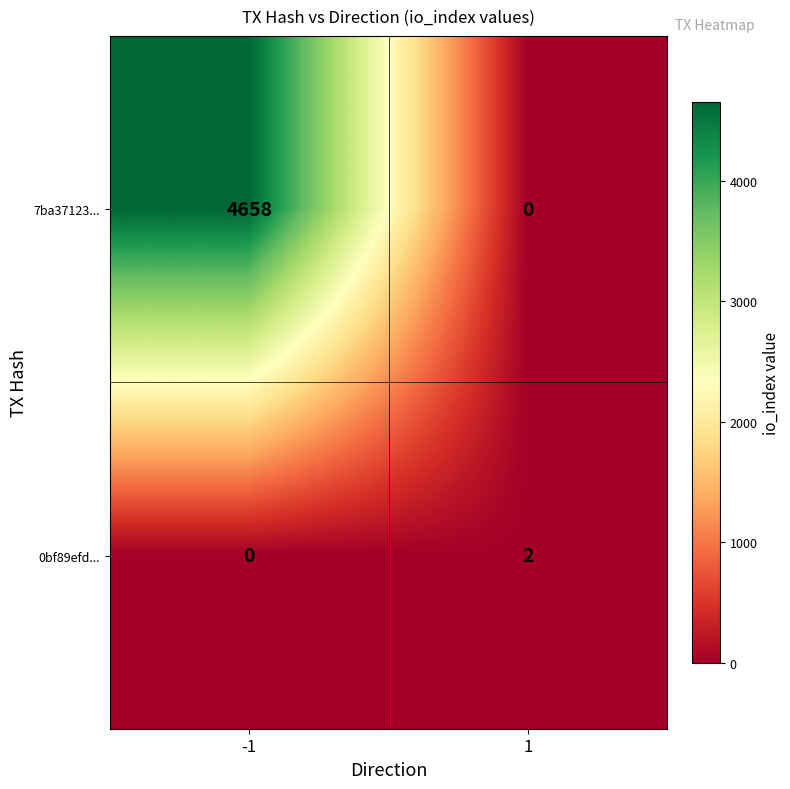

Reading left to right, list all the values displayed in this chart.

7ba37123...: 4658	0
0bf89efd...: 0	2